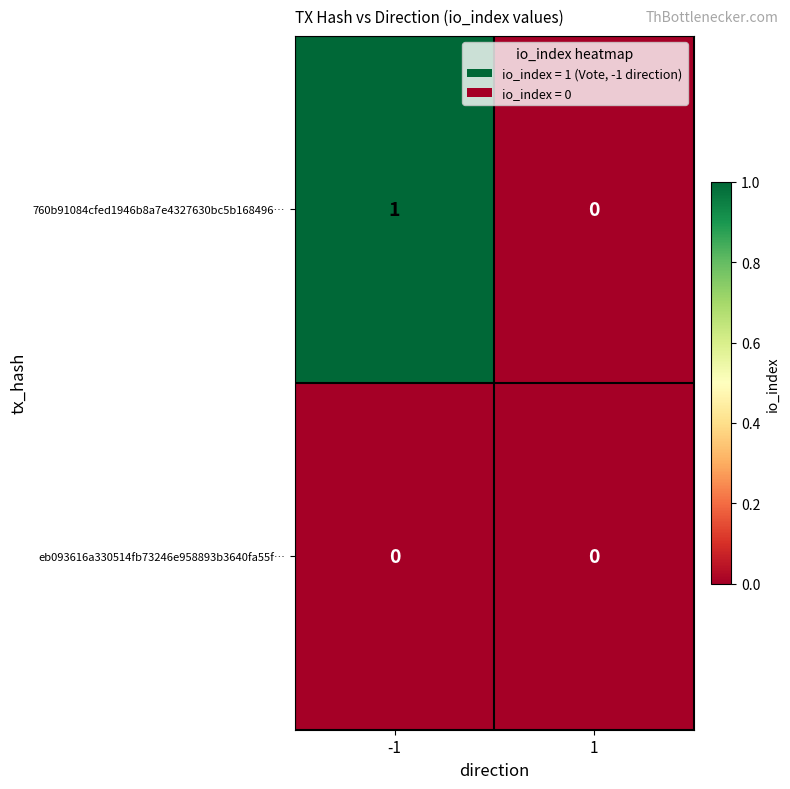

What is the difference between the highest and lowest values at -1?

1